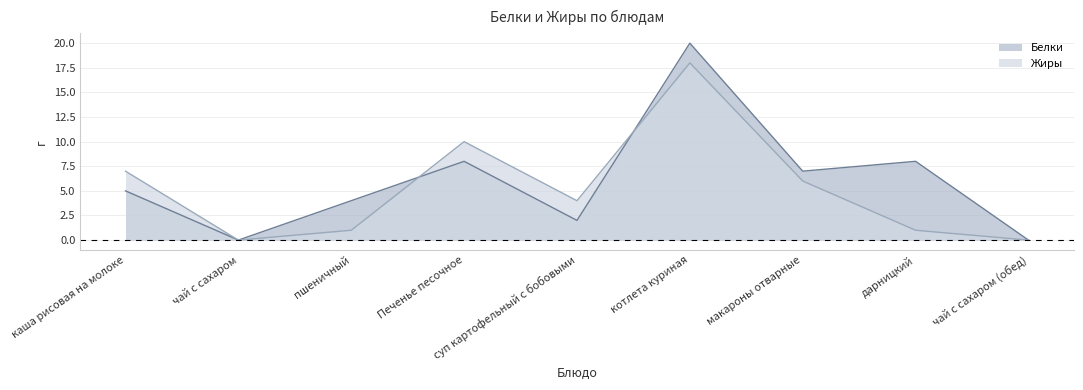

How many intersections are there between Жиры and Белки?

2